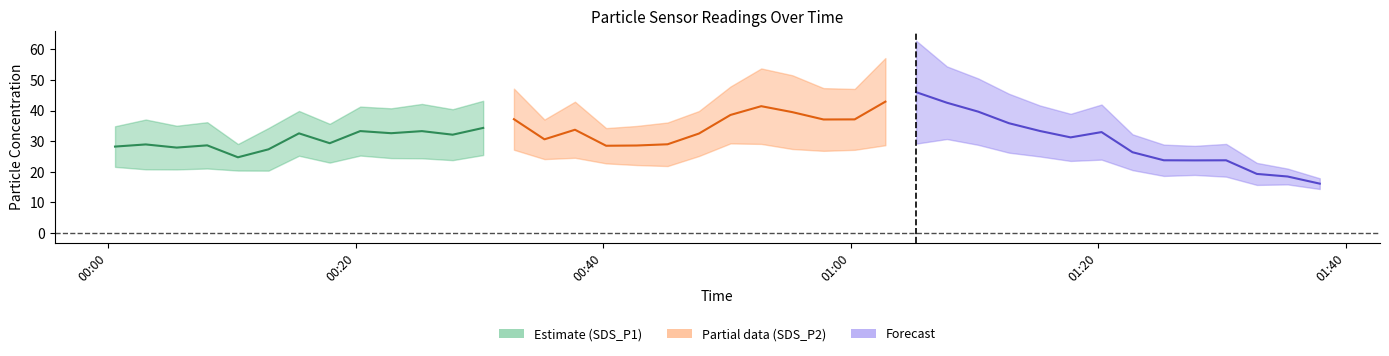

At which category is the sum across all series the highest?

2021/07/09 01:05:18